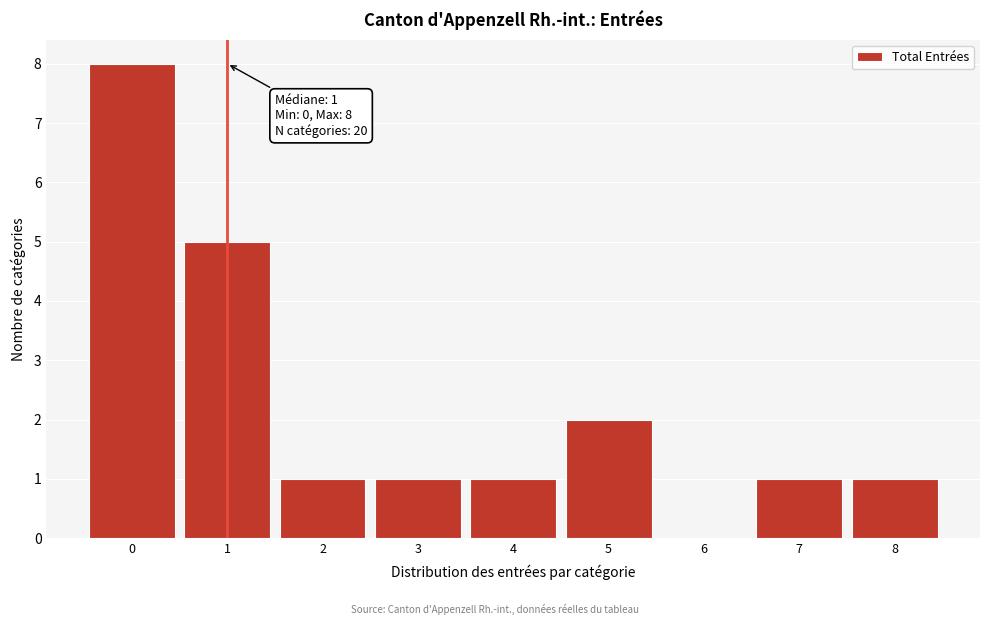

Over which range of the x-axis is the bar tallest?

-0.5 to 0.5